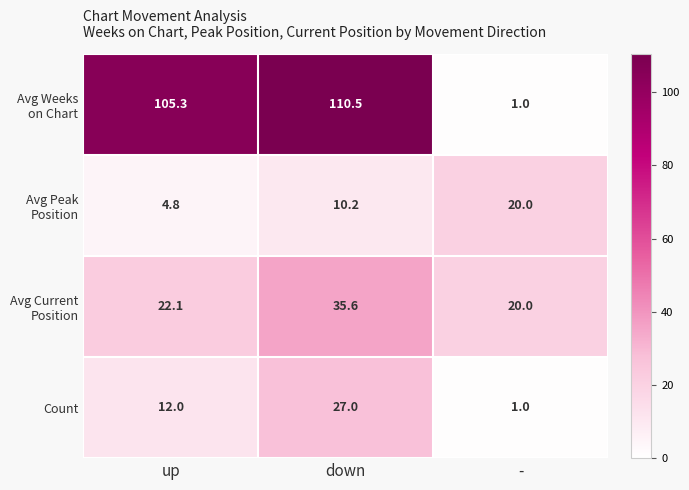

At how many categories does at least one series exceed 14?

3